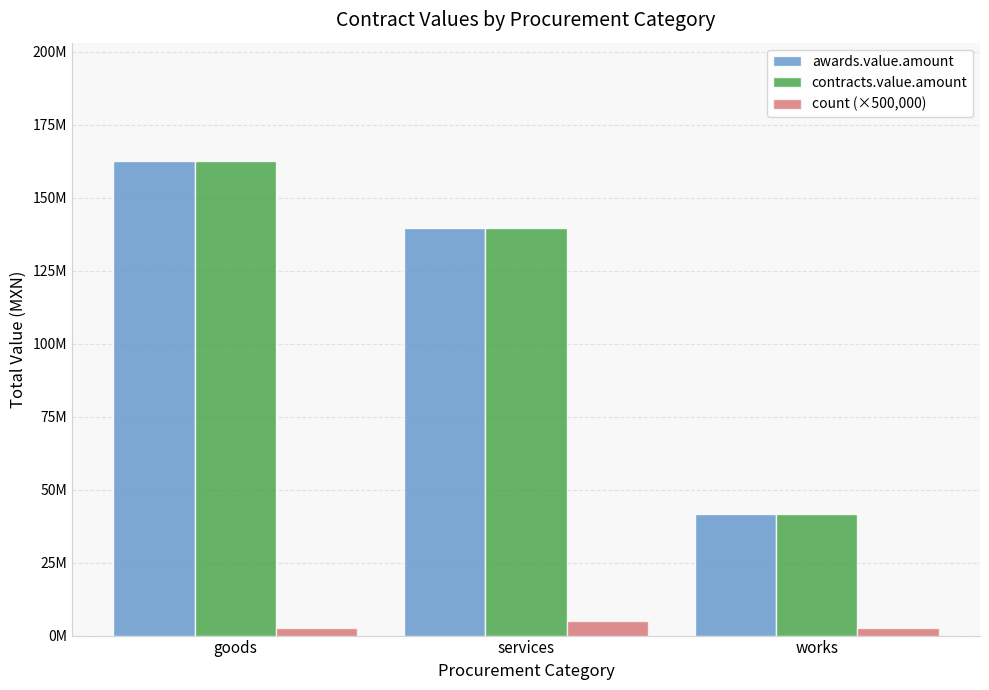

At which category does the chart reach its peak across all series?

goods